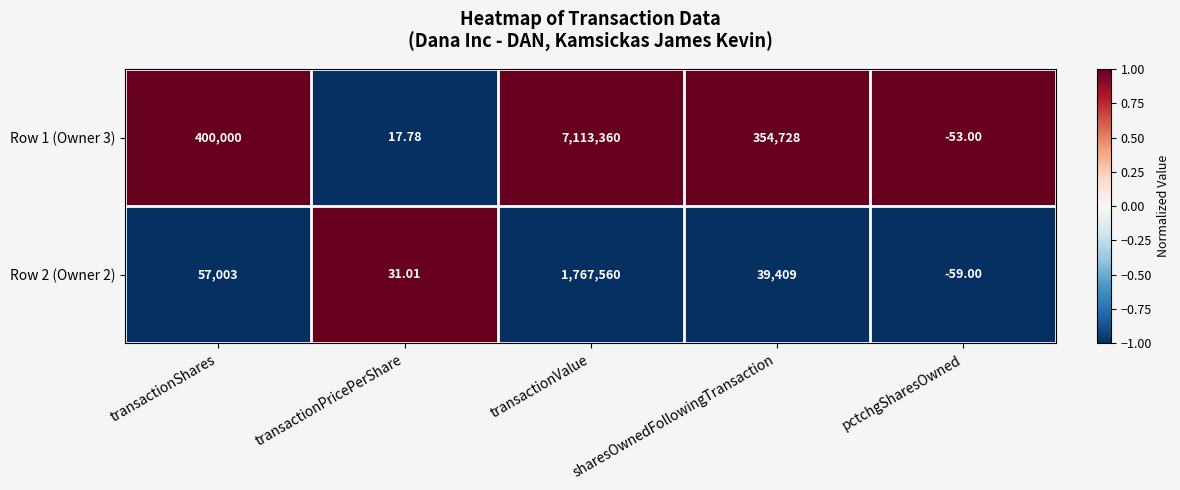

At which category is the sum across all series the highest?

transactionValue